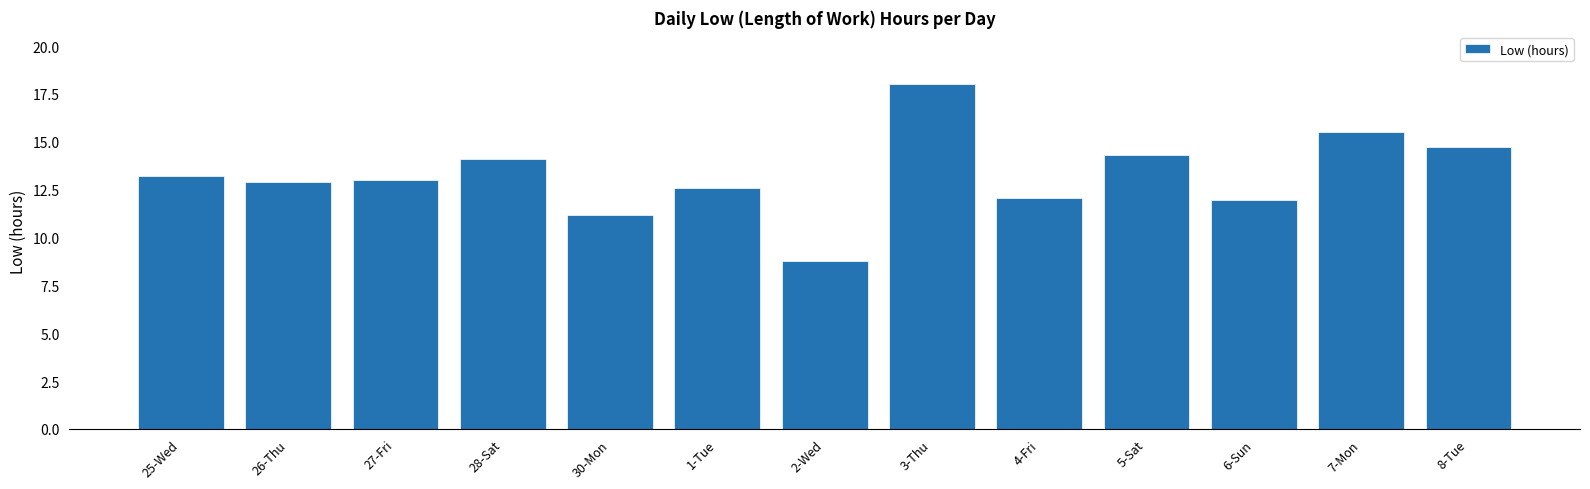

What is the sum of the values at 27-Fri and 26-Thu?

25.9